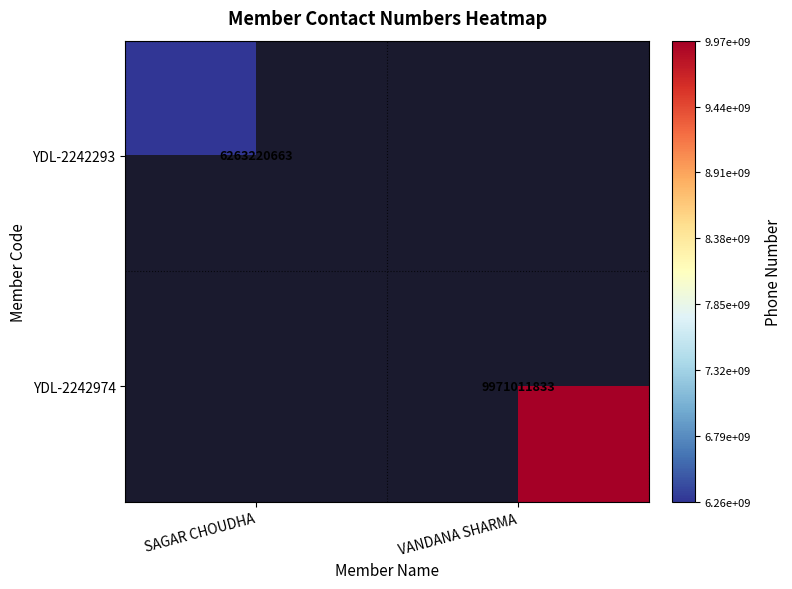

Is it true that YDL-2242974 equals 15901569950.4 at VANDANA SHARMA?

False